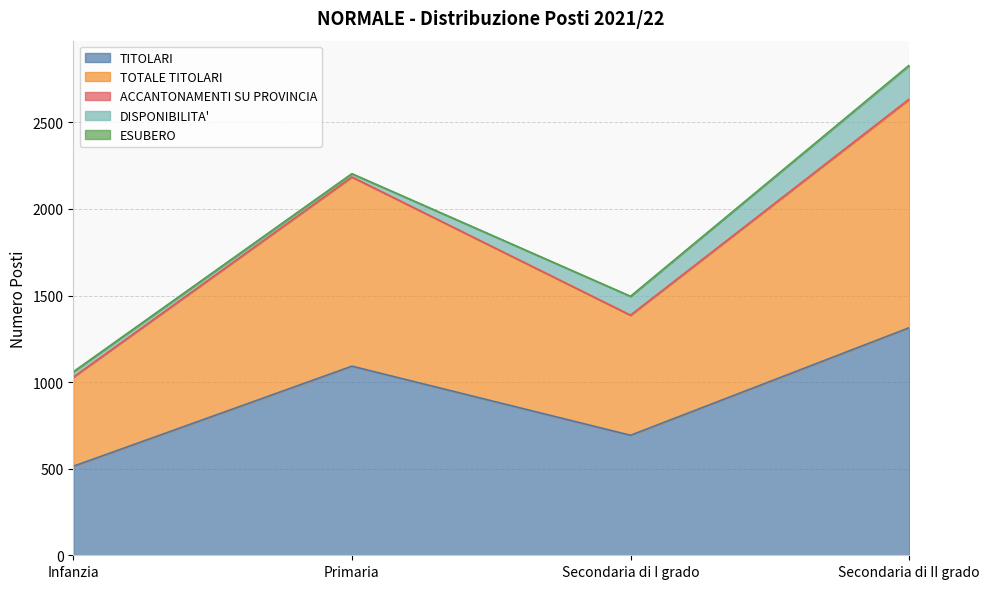

Reading right to left, transcribe all the data shown in this chart.

TITOLARI: 1314	693	1092	514
TOTALE TITOLARI: 1317	693	1092	514
ACCANTONAMENTI SU PROVINCIA: 3	0	0	0
DISPONIBILITA': 193	109	19	31
ESUBERO: 3	0	0	0